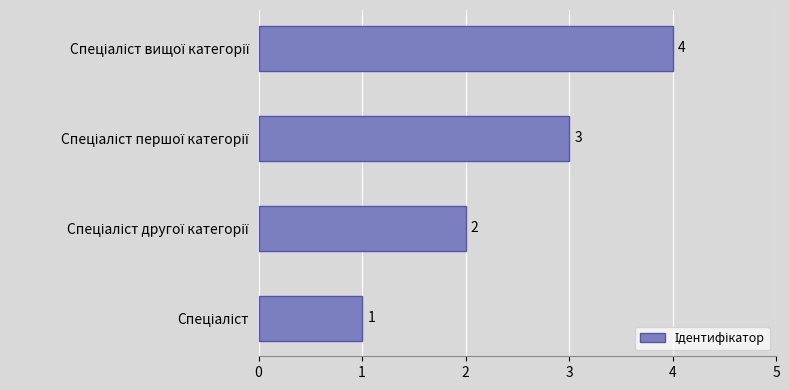

How many values are between 2 and 4?

3